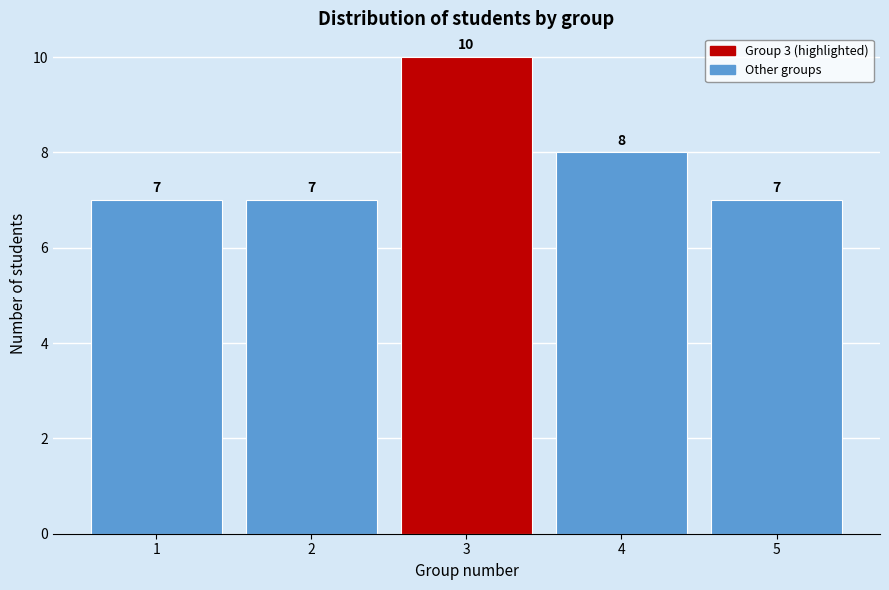

Reading left to right, transcribe this chart: for each bar, give the range it covers on the x-axis and its height.

0.5 to 1.5: 7
1.5 to 2.5: 7
2.5 to 3.5: 10
3.5 to 4.5: 8
4.5 to 5.5: 7